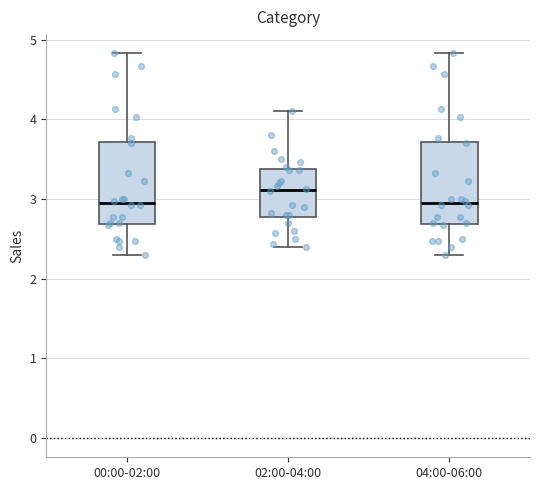

Which box has the highest median line?

02:00-04:00